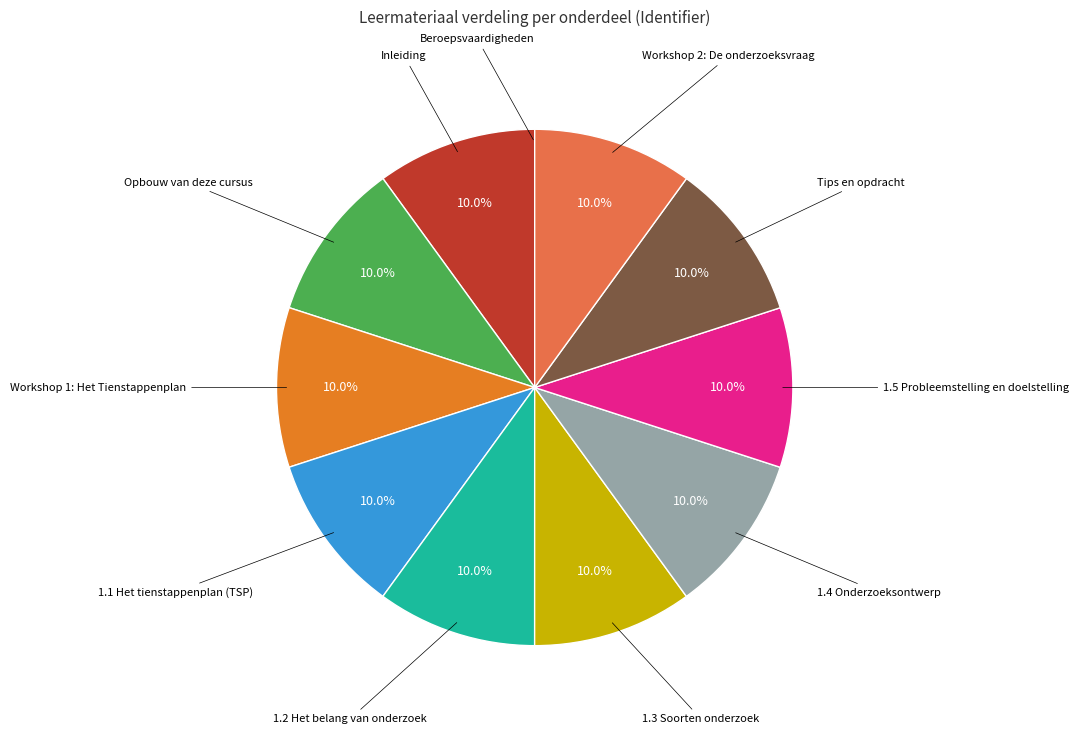

Does any single category account for the majority?

No